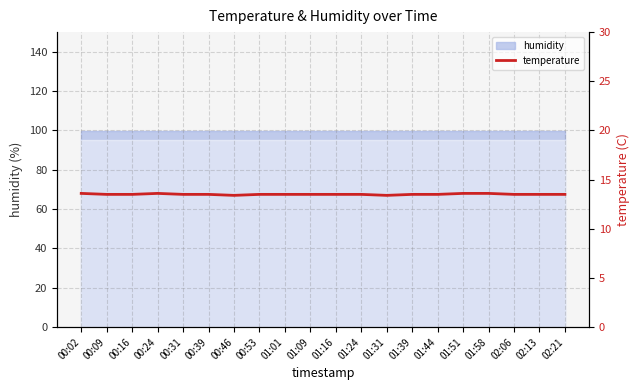

Between 01:24 and 00:02, which is larger?

00:02